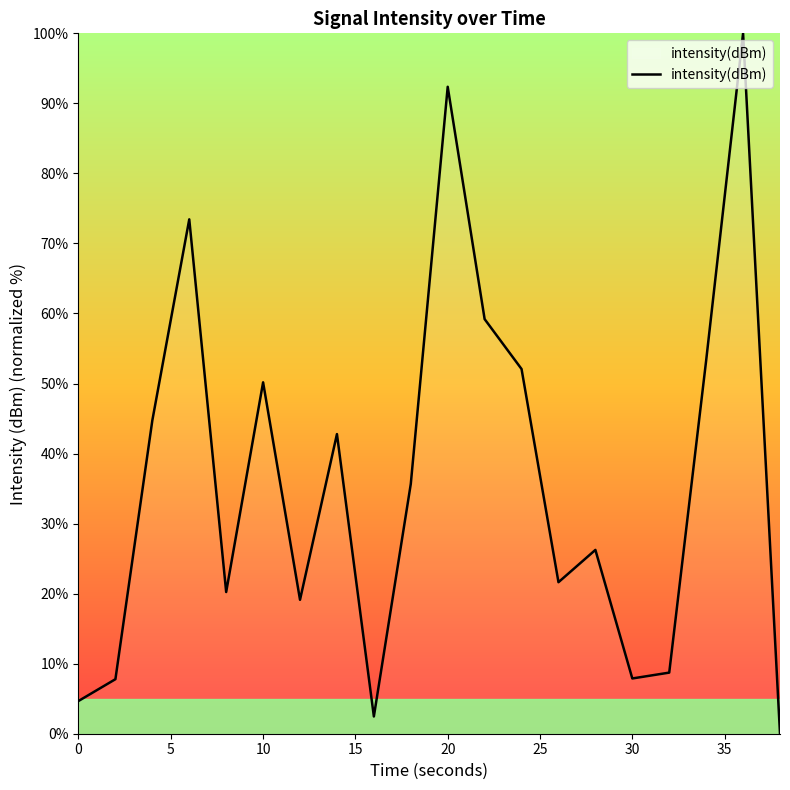

What is the greatest value displayed?

100.0